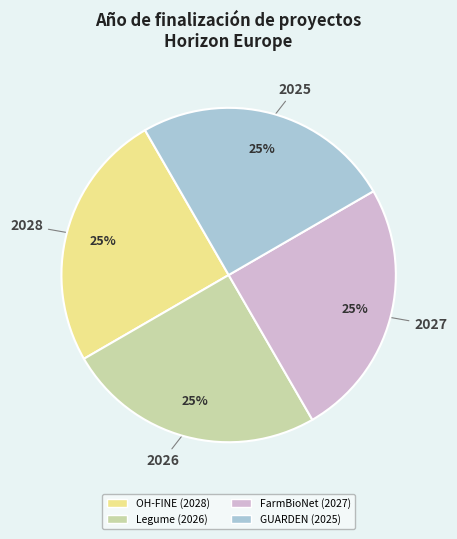

Is there a majority slice in this chart?

No